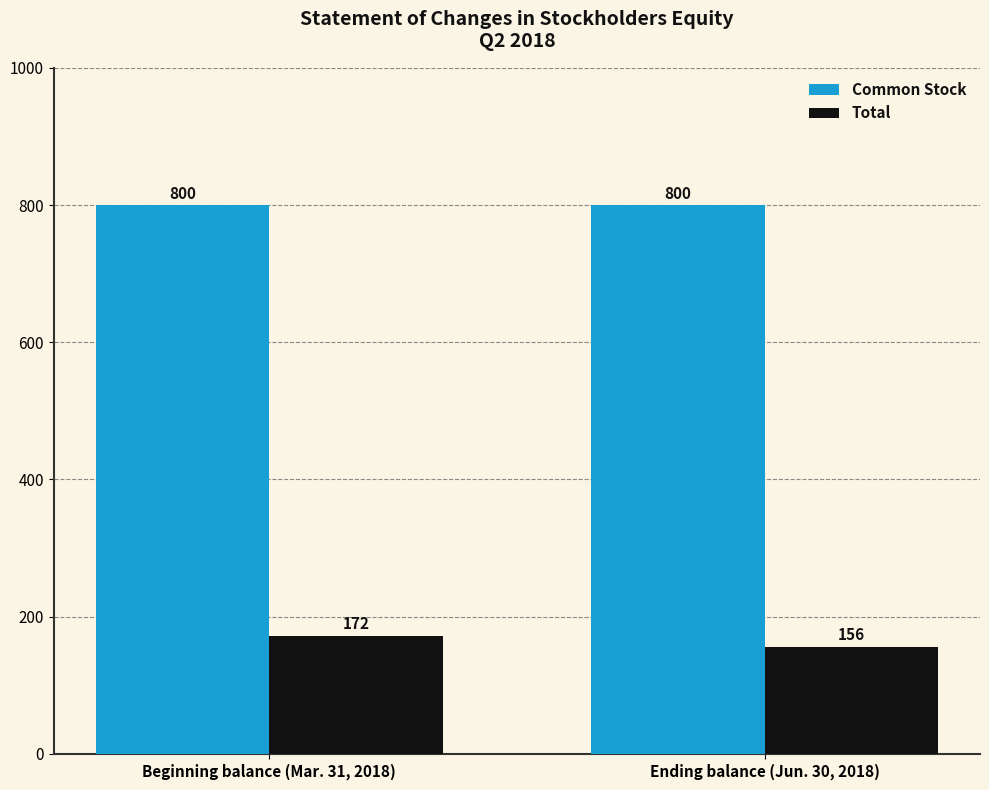

The value of Total at Beginning balance (Mar. 31, 2018) is 172. True or false?

True